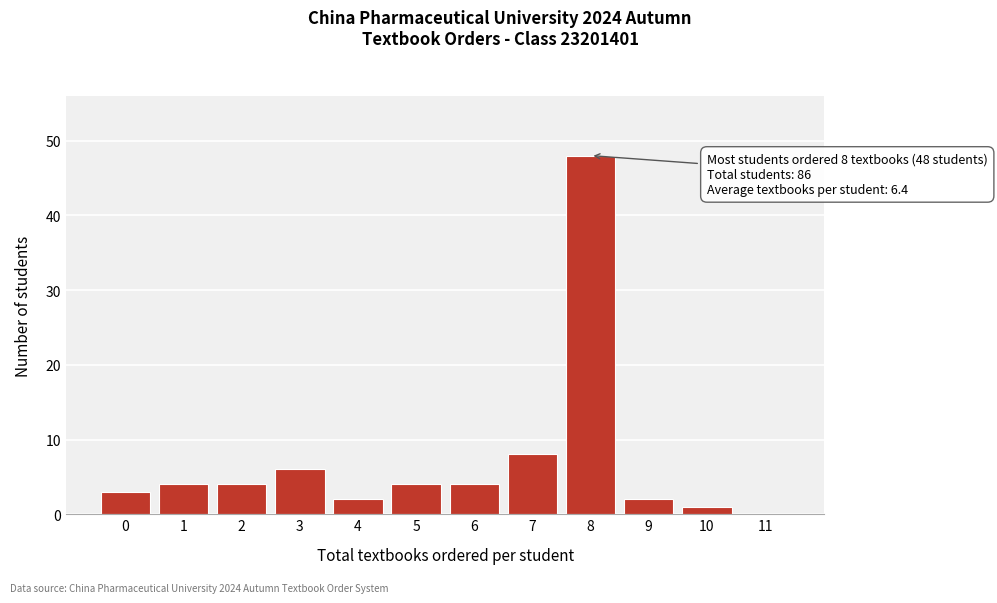

Reading right to left, extract all data points from this chart.

11=0	10=1	9=2	8=48	7=8	6=4	5=4	4=2	3=6	2=4	1=4	0=3